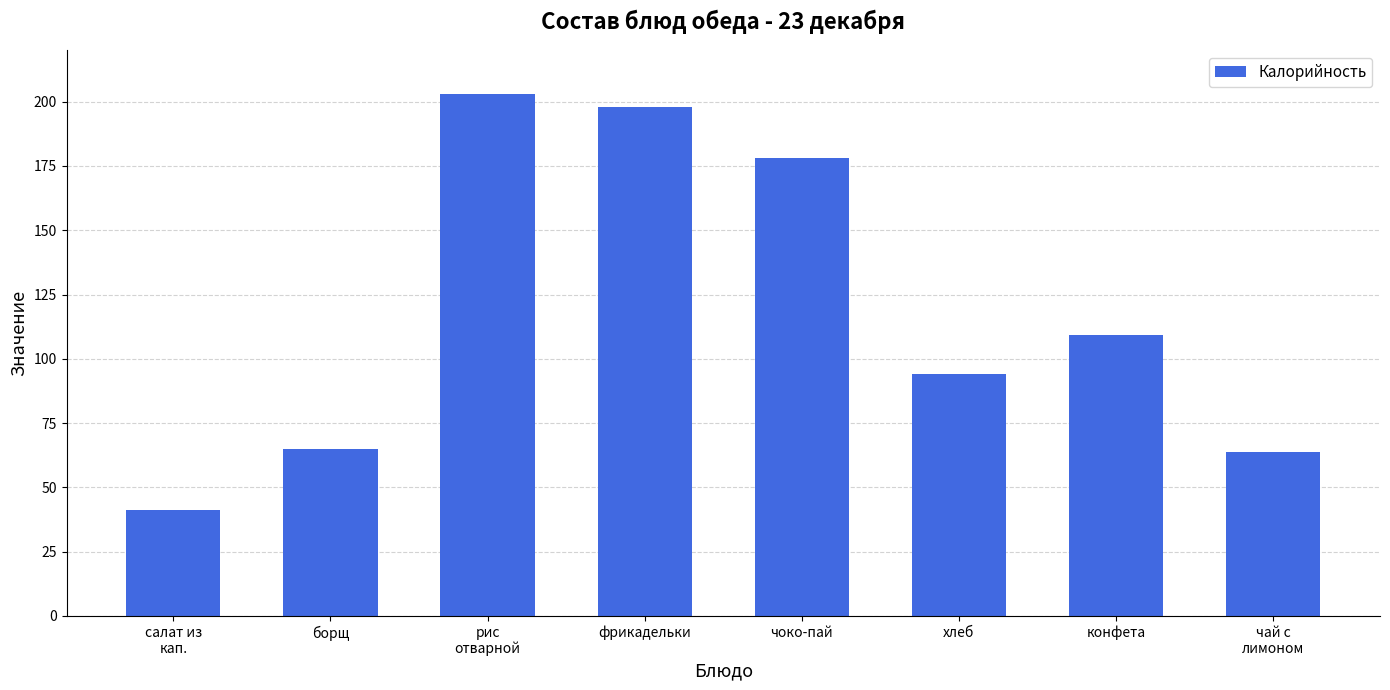

Which category has the highest value across all series?

рис
отварной